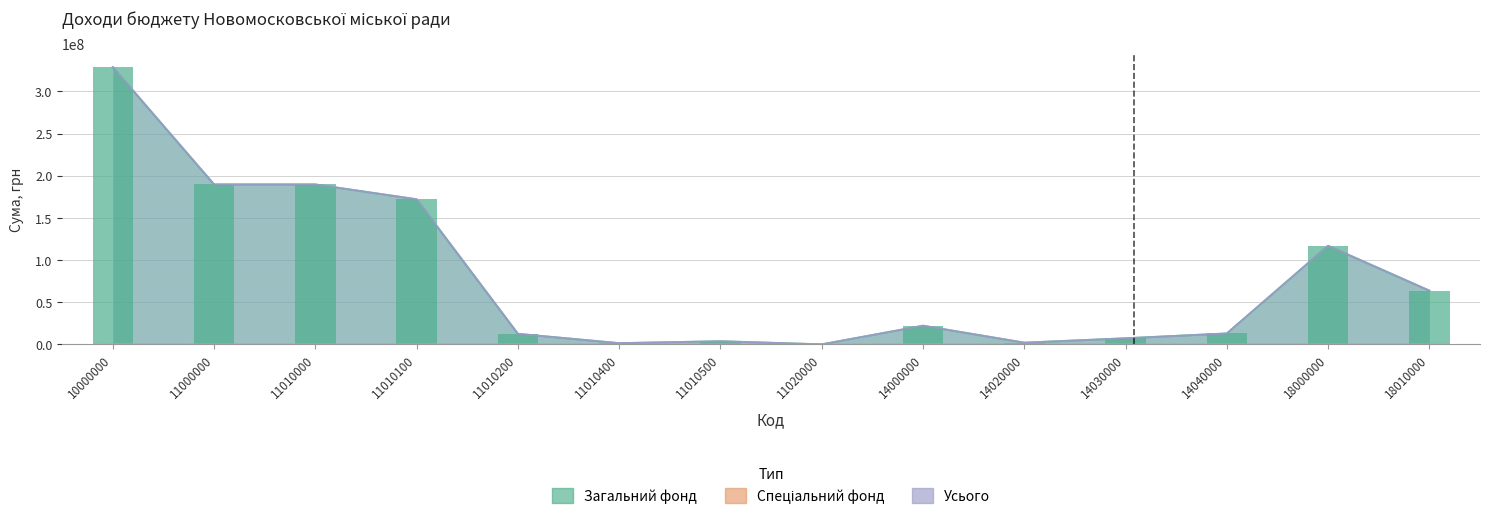

How many values in the Усього series are below 22135000?

7